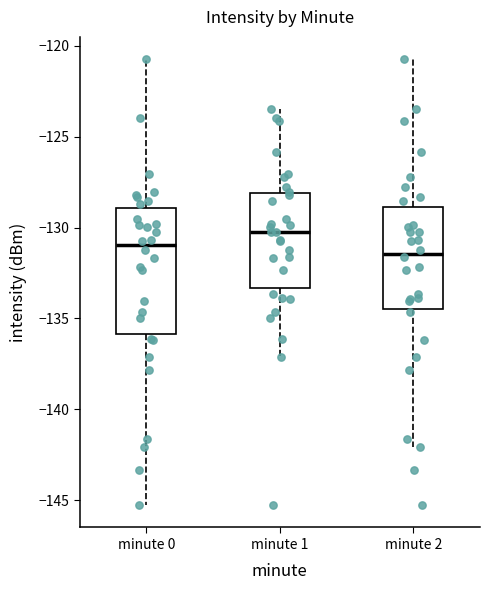

Which box's median line is the highest?

minute 1